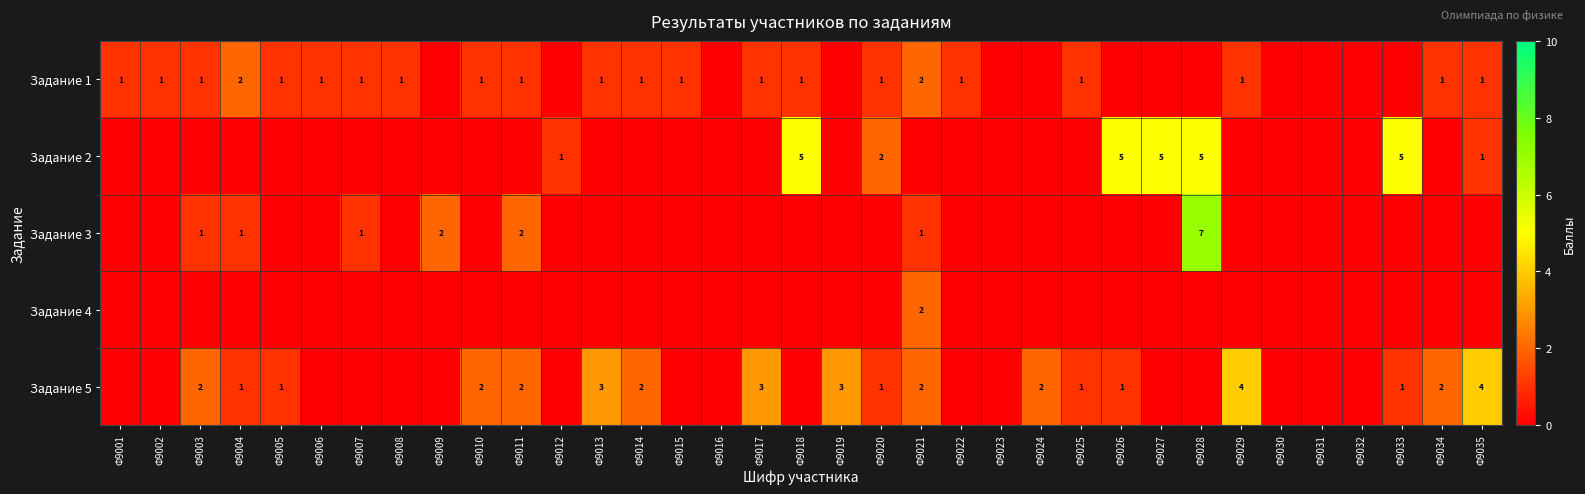

Count the number of categories in the chart.

35